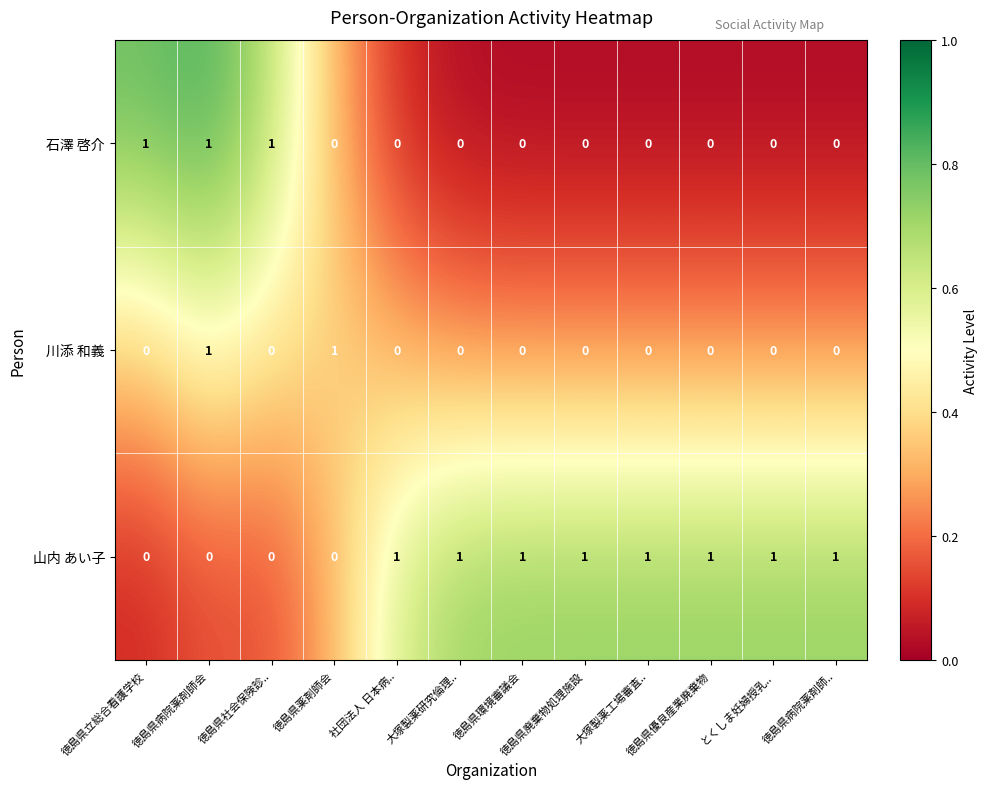

List the series in order of their overall mean, lowest first.

川添 和義, 石澤 啓介, 山内 あい子